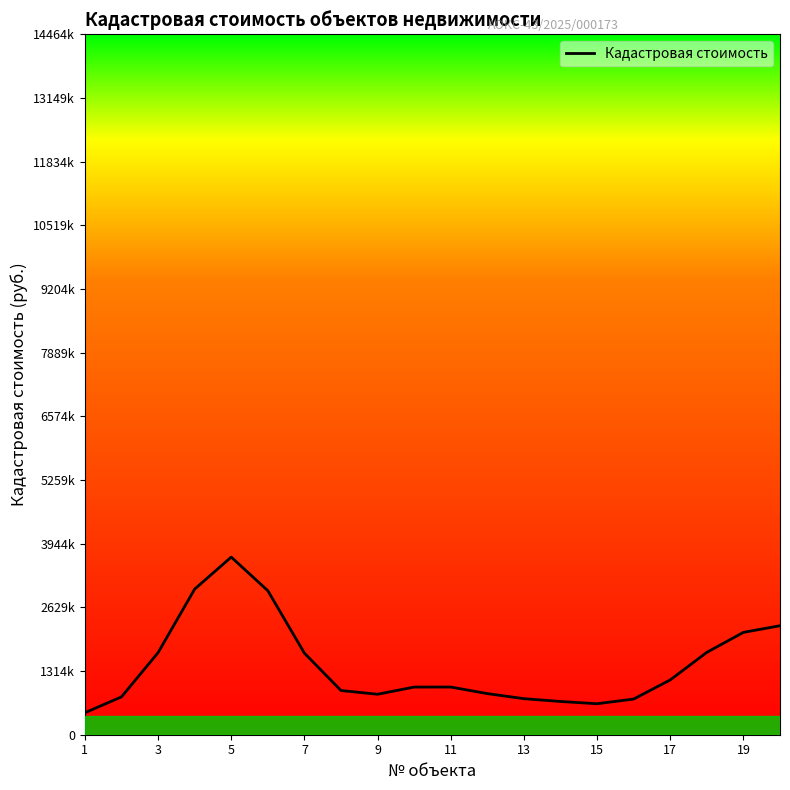

What is the sum of all values?

28835216.8